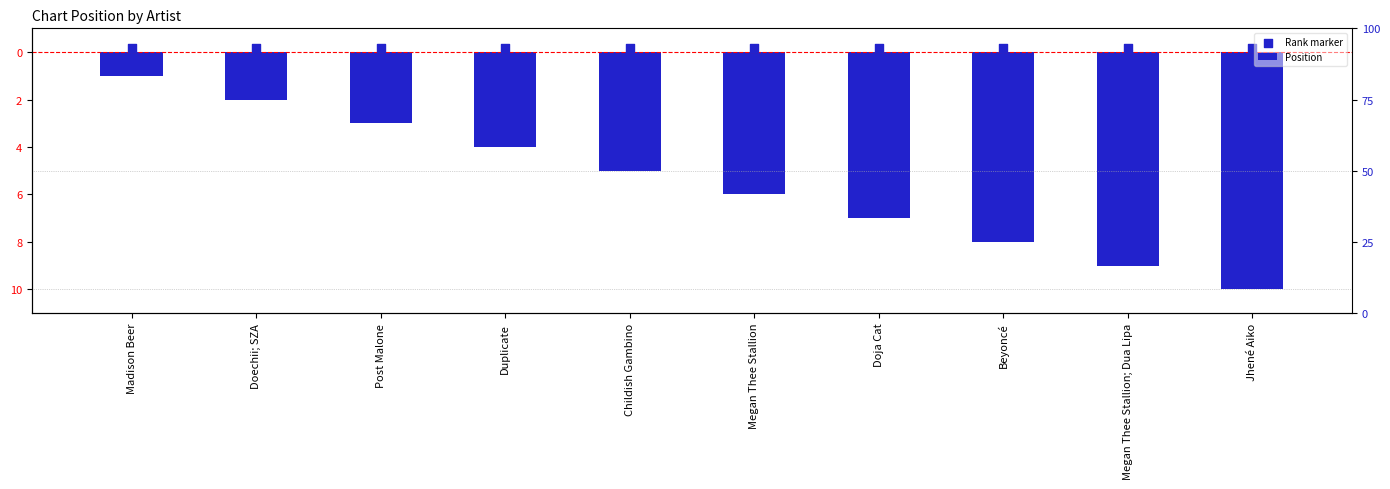

At how many categories does at least one series exceed -2?

10